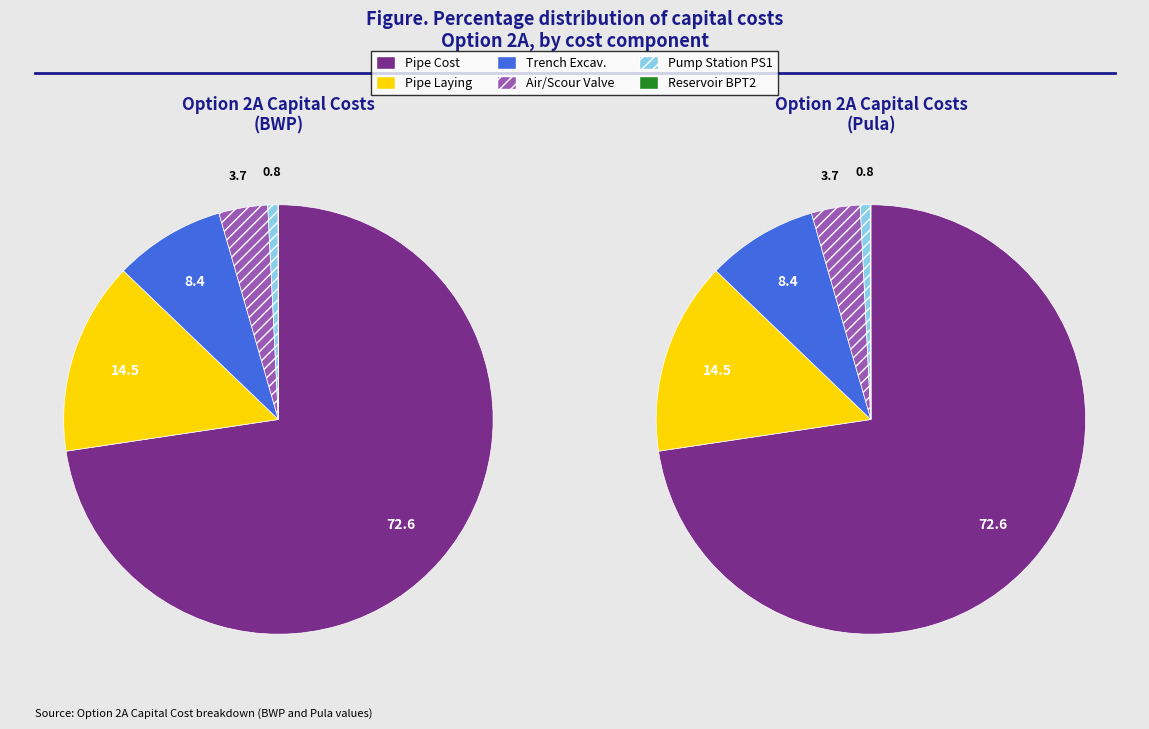

To the nearest percent, what portion does Air Valve, Scour Valve & Isolating Cost represent?

4%